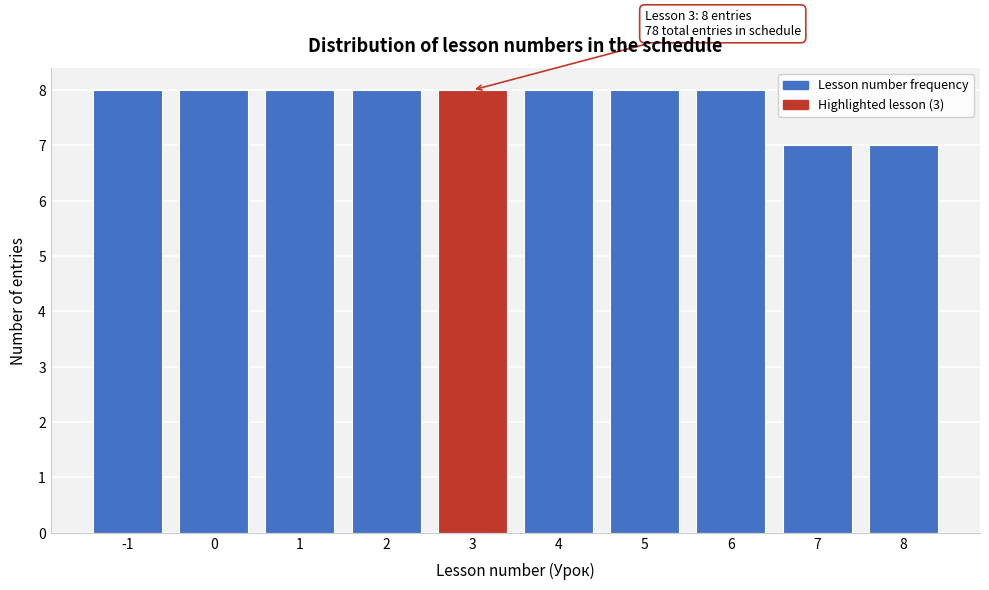

Reading left to right, list all the values displayed in this chart.

8	8	8	8	8	8	8	8	7	7